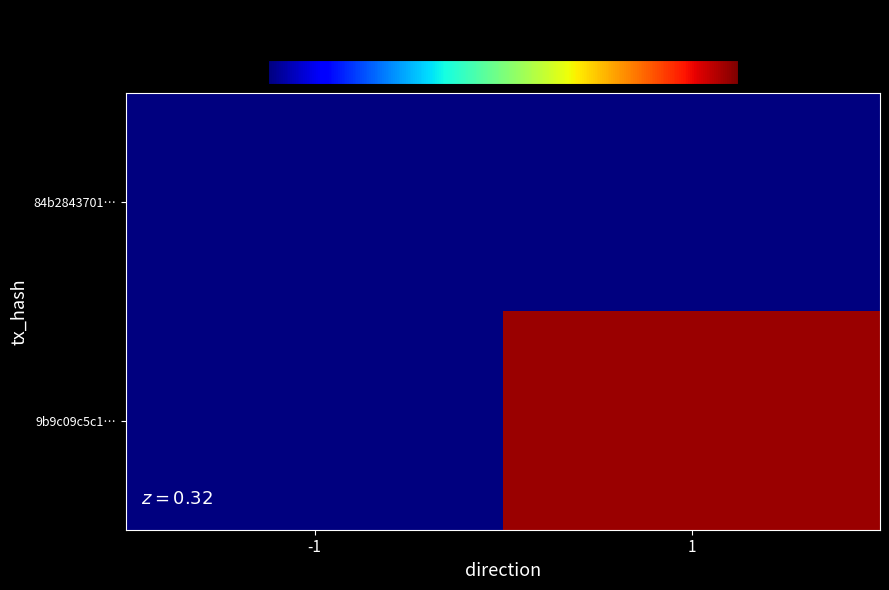

Count the number of data series in this chart.

2